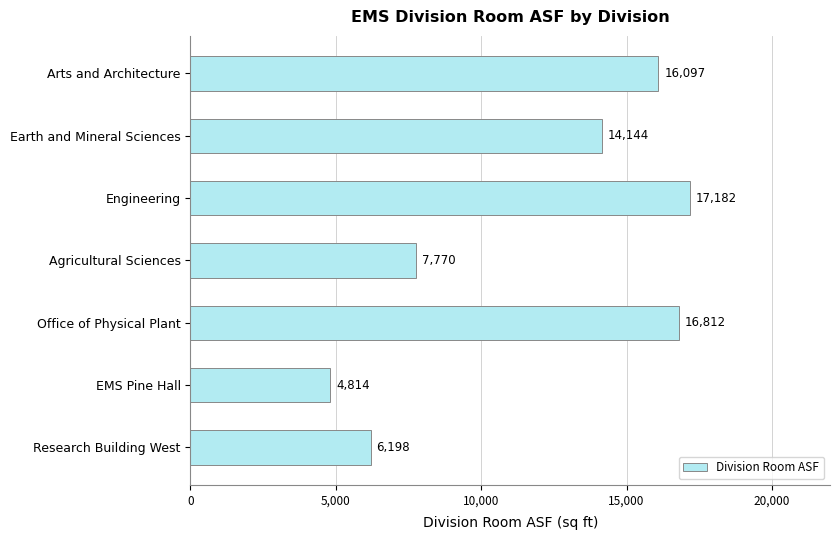

Which label corresponds to the largest value in the chart?

Engineering